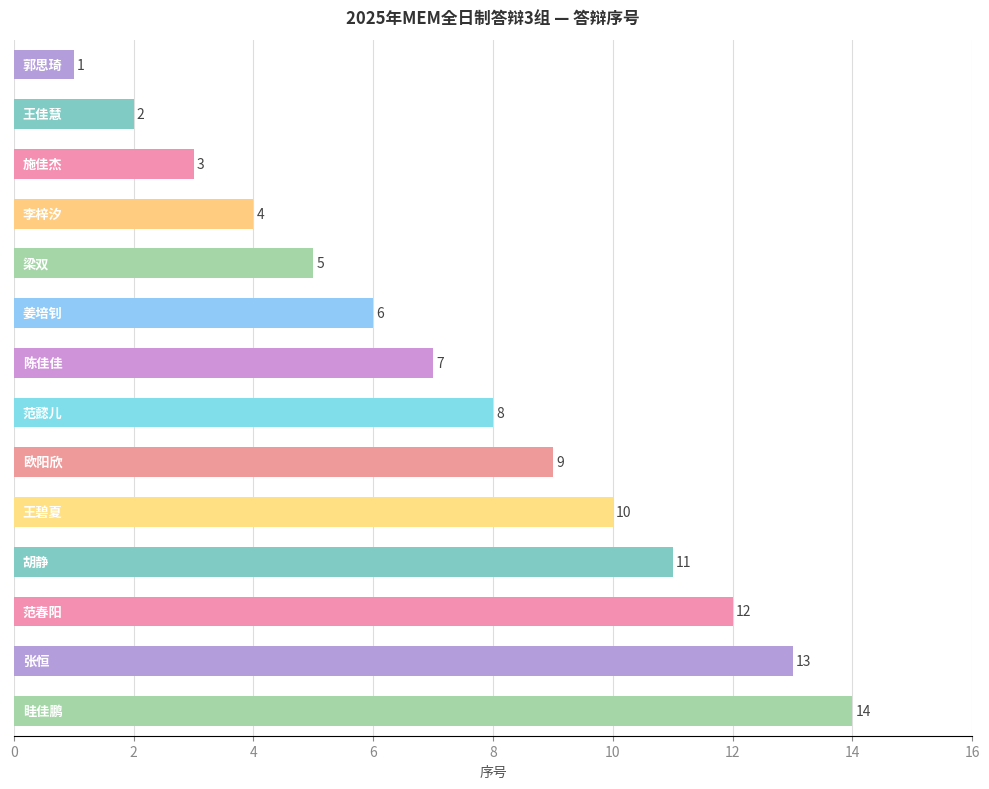

What is the value of the 6th bar from the top?

6